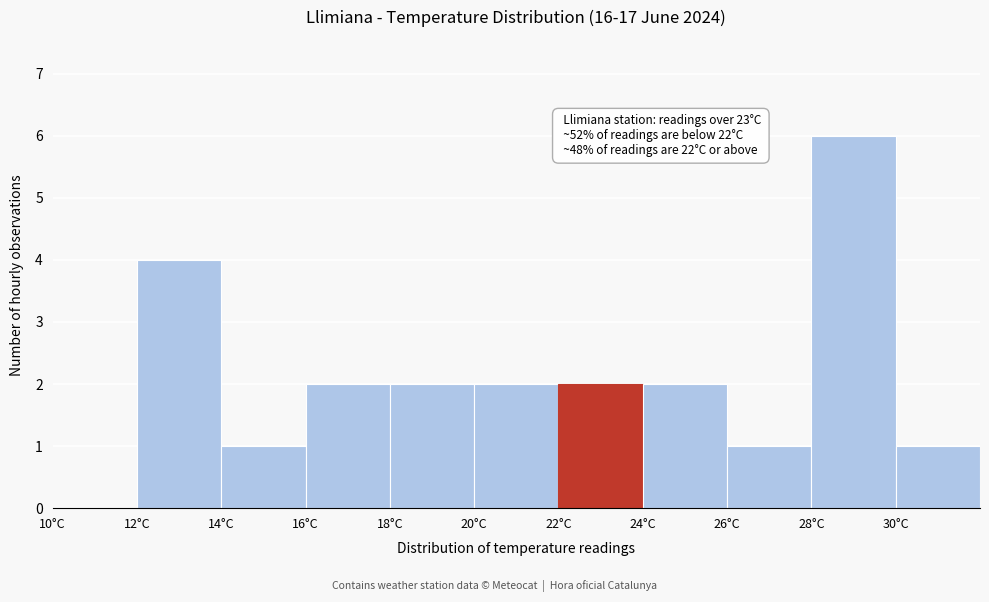

Which range on the x-axis has the tallest bar?

28 to 30